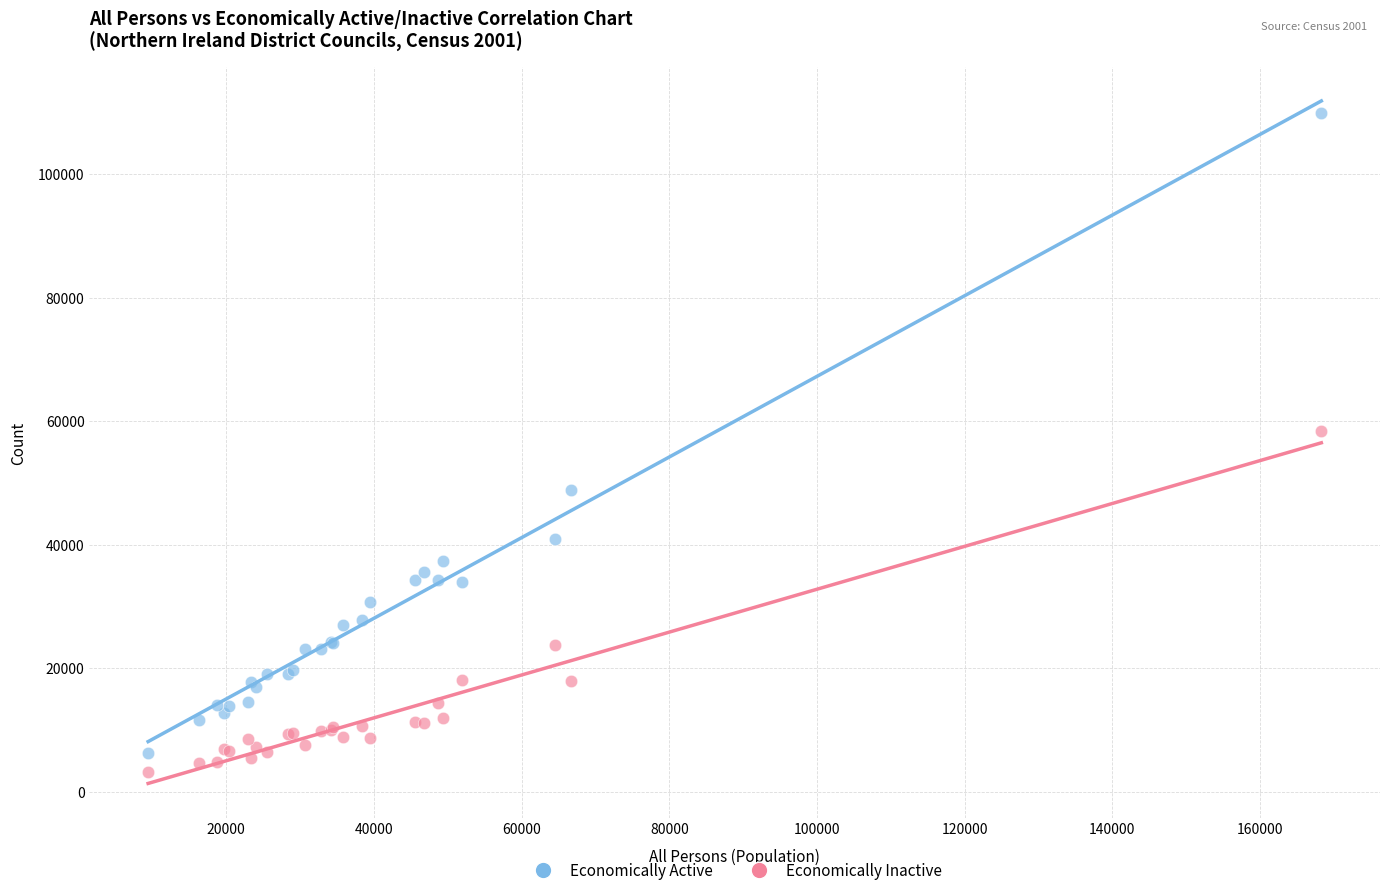

Which series has the largest Y range (max minus min)?

Economically Active